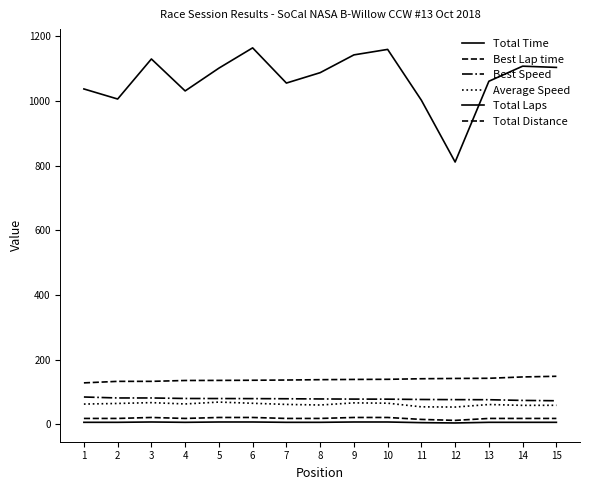

How many lines are shown in the chart?

6